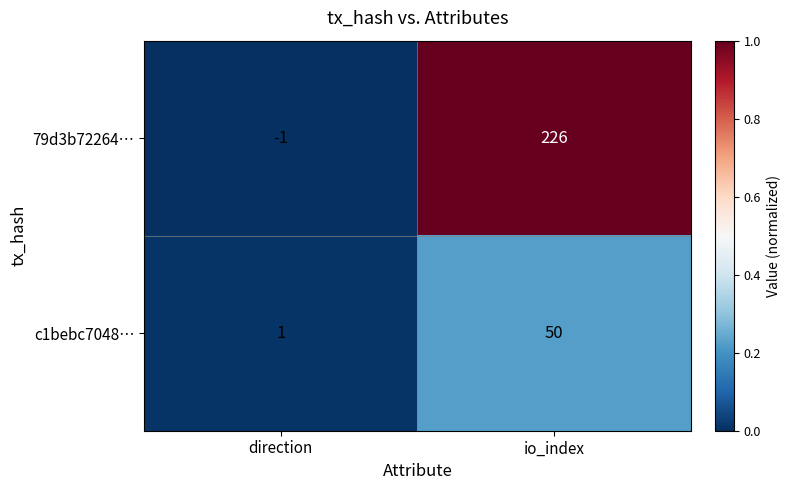

What is the approximate value of 79d3b72264… at io_index?

226